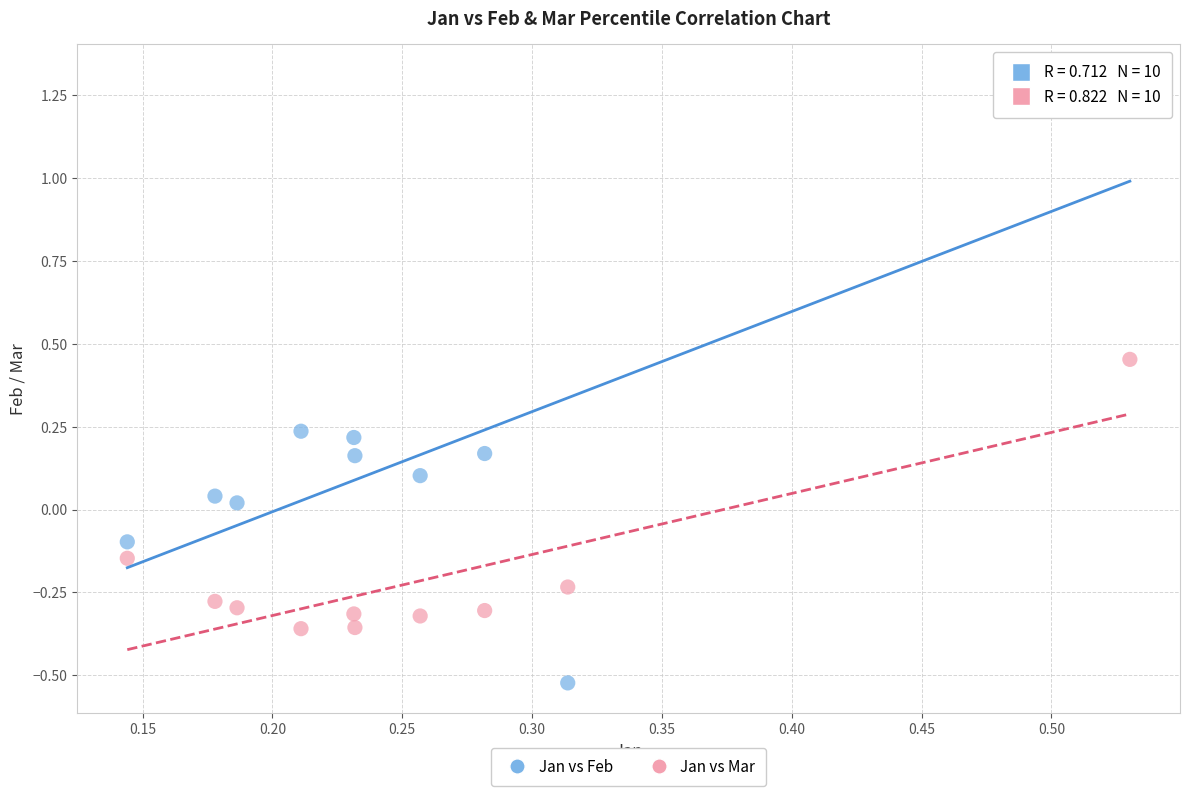

Across all data points, what is the range of X values (max minus min)?

0.4